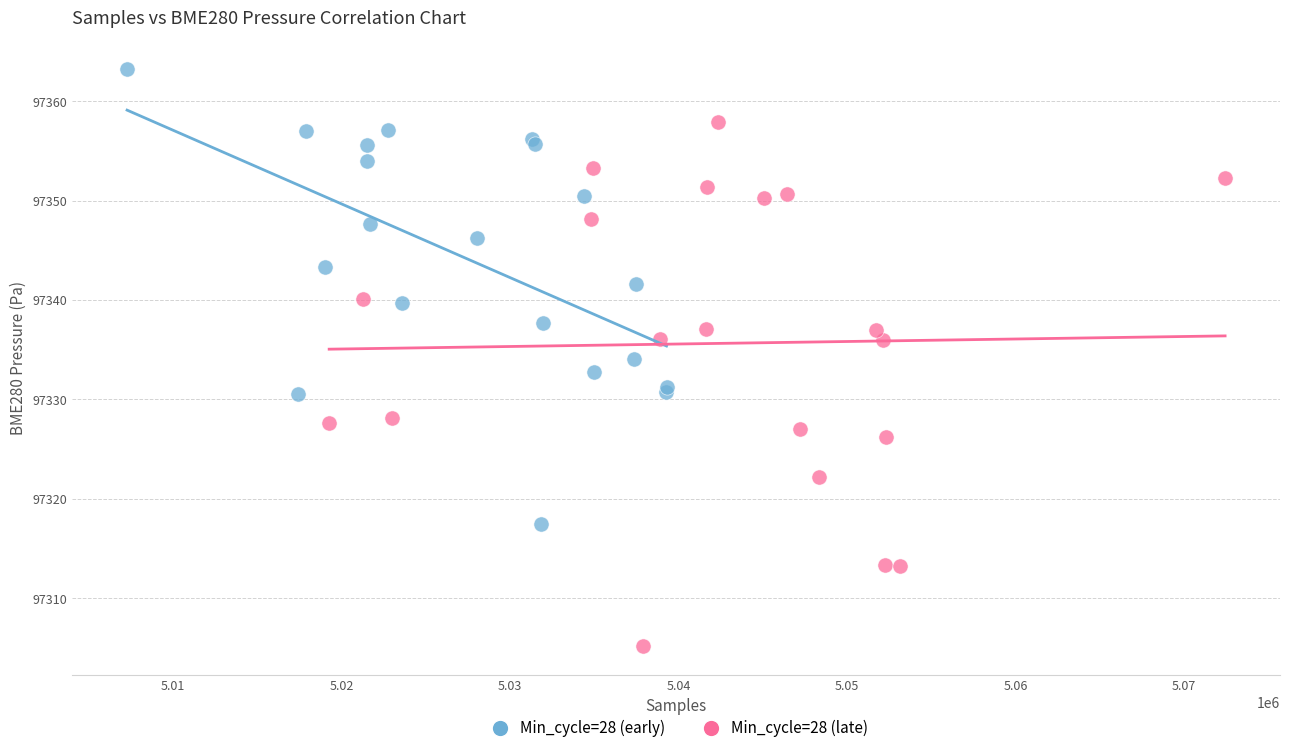

Which series has the largest Y range (max minus min)?

Min_cycle=28 (late)